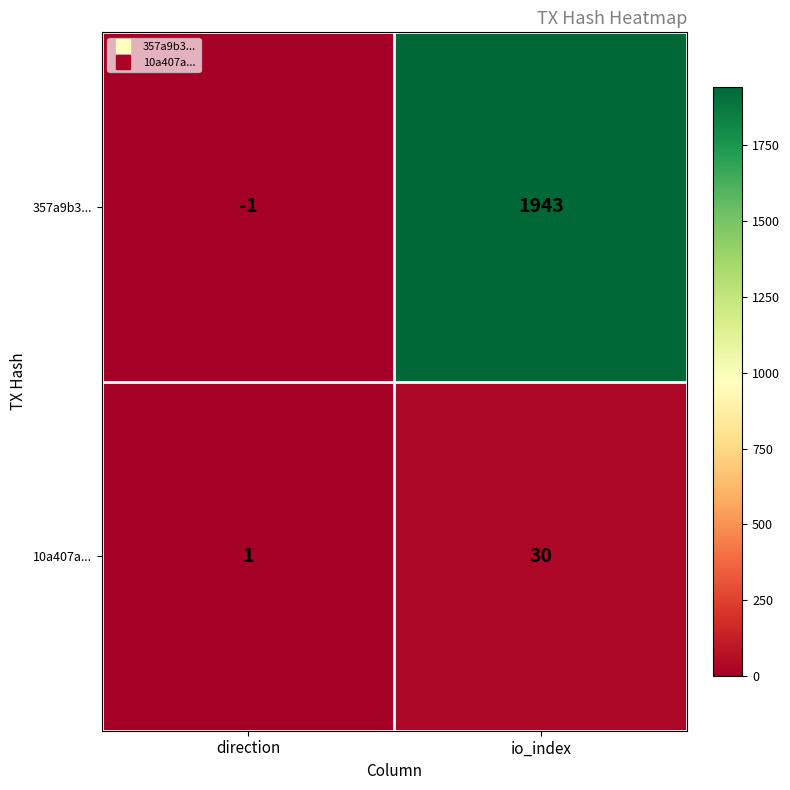

Reading left to right, what are all the values shown in this chart?

357a9b3...: direction=-1	io_index=1943
10a407a...: direction=1	io_index=30